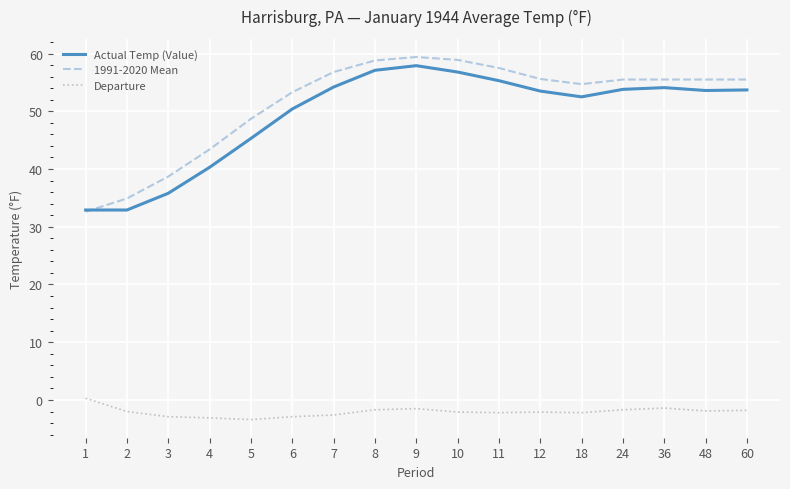

What is the maximum value for Actual Temp (Value)?

57.9